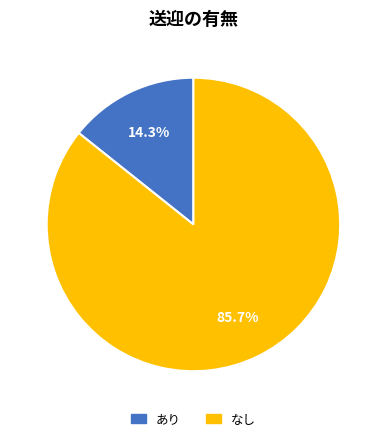

How many segments does this pie chart have?

2